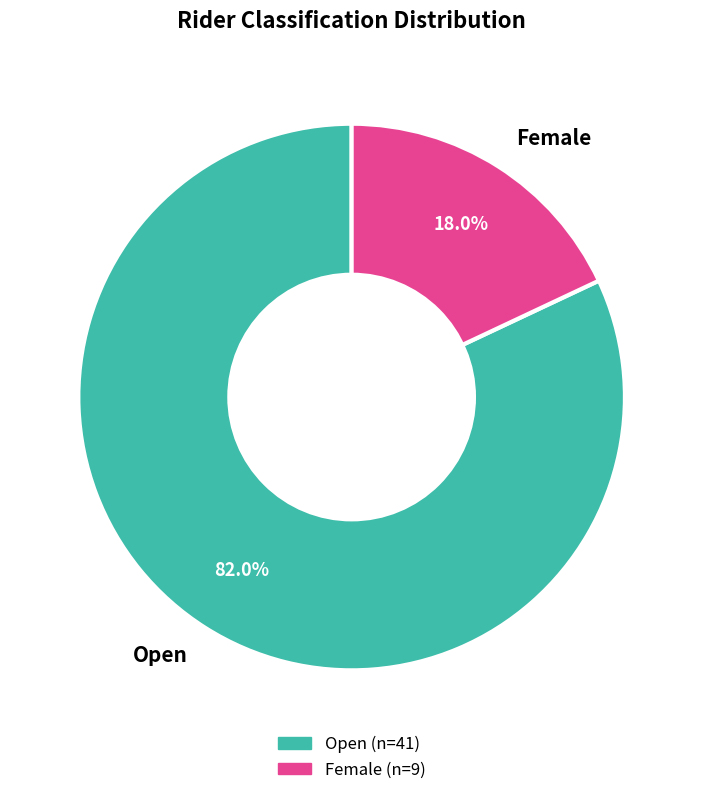

How many slices are in this pie chart?

2